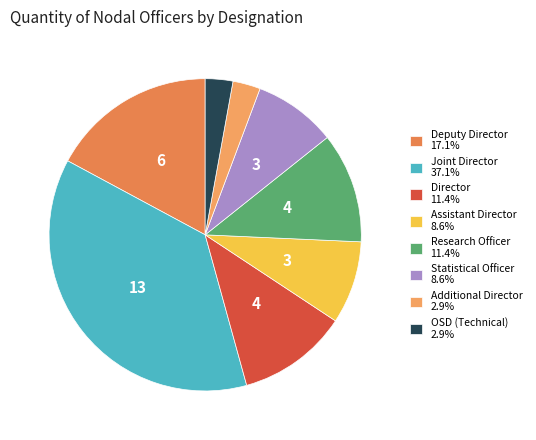

Is it true that Statistical Officer is 9% of the pie?

True